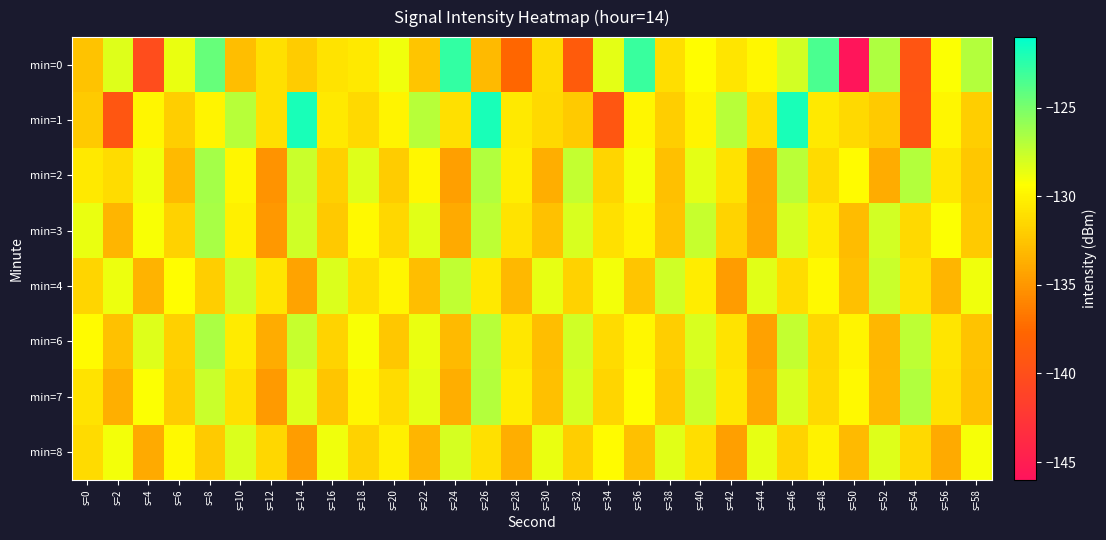

Reading right to left, extract all data points from this chart.

min=0: s=58=-126.9	s=56=-129.3	s=54=-139.3	s=52=-126.7	s=50=-145.9	s=48=-123.5	s=46=-127.9	s=44=-129.7	s=42=-130.7	s=40=-129.5	s=38=-131.1	s=36=-122.9	s=34=-128.4	s=32=-138.8	s=30=-131.3	s=28=-137.7	s=26=-133.1	s=24=-122.7	s=22=-132.5	s=20=-128.8	s=18=-130.5	s=16=-130.8	s=14=-132.1	s=12=-131.0	s=10=-132.9	s=8=-124.4	s=6=-128.6	s=4=-140.2	s=2=-128.2	s=0=-132.5
min=1: s=58=-132.0	s=56=-129.8	s=54=-139.2	s=52=-132.2	s=50=-131.4	s=48=-130.5	s=46=-121.8	s=44=-131.0	s=42=-127.0	s=40=-129.9	s=38=-132.0	s=36=-129.8	s=34=-139.2	s=32=-132.2	s=30=-131.4	s=28=-130.5	s=26=-121.8	s=24=-131.0	s=22=-127.0	s=20=-129.9	s=18=-131.4	s=16=-130.5	s=14=-121.8	s=12=-131.0	s=10=-127.0	s=8=-129.9	s=6=-132.0	s=4=-129.8	s=2=-139.2	s=0=-132.2
min=2: s=58=-132.4	s=56=-130.6	s=54=-126.9	s=52=-133.8	s=50=-129.5	s=48=-131.3	s=46=-127.1	s=44=-134.2	s=42=-130.9	s=40=-128.5	s=38=-132.8	s=36=-129.1	s=34=-131.6	s=32=-127.4	s=30=-133.7	s=28=-130.2	s=26=-126.8	s=24=-134.5	s=22=-129.7	s=20=-132.1	s=18=-128.3	s=16=-131.9	s=14=-127.6	s=12=-135.2	s=10=-129.8	s=8=-126.4	s=6=-133.1	s=4=-128.9	s=2=-131.2	s=0=-130.5
min=3: s=58=-132.2	s=56=-129.3	s=54=-131.4	s=52=-127.9	s=50=-133.0	s=48=-130.4	s=46=-128.0	s=44=-134.1	s=42=-131.7	s=40=-127.5	s=38=-132.6	s=36=-129.9	s=34=-131.0	s=32=-128.1	s=30=-132.7	s=28=-130.8	s=26=-127.2	s=24=-133.9	s=22=-128.4	s=20=-131.5	s=18=-129.6	s=16=-132.3	s=14=-127.8	s=12=-134.9	s=10=-130.1	s=8=-126.5	s=6=-131.8	s=4=-129.2	s=2=-133.4	s=0=-128.7
min=4: s=58=-128.9	s=56=-133.4	s=54=-130.9	s=52=-127.6	s=50=-132.8	s=48=-129.6	s=46=-131.2	s=44=-128.4	s=42=-134.7	s=40=-130.3	s=38=-127.8	s=36=-132.5	s=34=-129.0	s=32=-131.8	s=30=-128.6	s=28=-133.2	s=26=-130.5	s=24=-127.3	s=22=-132.9	s=20=-129.8	s=18=-131.1	s=16=-128.2	s=14=-134.3	s=12=-130.7	s=10=-127.7	s=8=-132.0	s=6=-129.4	s=4=-133.5	s=2=-128.8	s=0=-131.6
min=6: s=58=-132.6	s=56=-130.7	s=54=-127.2	s=52=-133.3	s=50=-129.9	s=48=-131.5	s=46=-127.4	s=44=-134.4	s=42=-130.8	s=40=-128.1	s=38=-132.0	s=36=-129.7	s=34=-131.3	s=32=-127.8	s=30=-132.9	s=28=-130.6	s=26=-127.0	s=24=-133.1	s=22=-128.7	s=20=-132.4	s=18=-129.2	s=16=-131.7	s=14=-127.5	s=12=-133.8	s=10=-130.4	s=8=-126.6	s=6=-131.9	s=4=-128.3	s=2=-132.7	s=0=-129.5
min=7: s=58=-132.7	s=56=-130.9	s=54=-126.8	s=52=-133.2	s=50=-129.6	s=48=-131.4	s=46=-128.1	s=44=-134.0	s=42=-130.6	s=40=-127.7	s=38=-132.3	s=36=-129.4	s=34=-131.6	s=32=-128.0	s=30=-132.8	s=28=-130.3	s=26=-126.9	s=24=-133.7	s=22=-128.5	s=20=-131.2	s=18=-129.8	s=16=-132.5	s=14=-128.3	s=12=-134.8	s=10=-131.0	s=8=-127.6	s=6=-132.1	s=4=-129.3	s=2=-133.6	s=0=-130.8
min=8: s=58=-129.1	s=56=-133.9	s=54=-131.4	s=52=-128.3	s=50=-133.1	s=48=-130.0	s=46=-131.7	s=44=-128.6	s=42=-134.5	s=40=-131.1	s=38=-128.4	s=36=-132.8	s=34=-129.5	s=32=-132.0	s=30=-128.7	s=28=-133.7	s=26=-131.0	s=24=-128.0	s=22=-133.4	s=20=-130.1	s=18=-131.8	s=16=-128.9	s=14=-134.6	s=12=-131.5	s=10=-128.2	s=8=-132.2	s=6=-129.6	s=4=-133.9	s=2=-129.0	s=0=-131.3